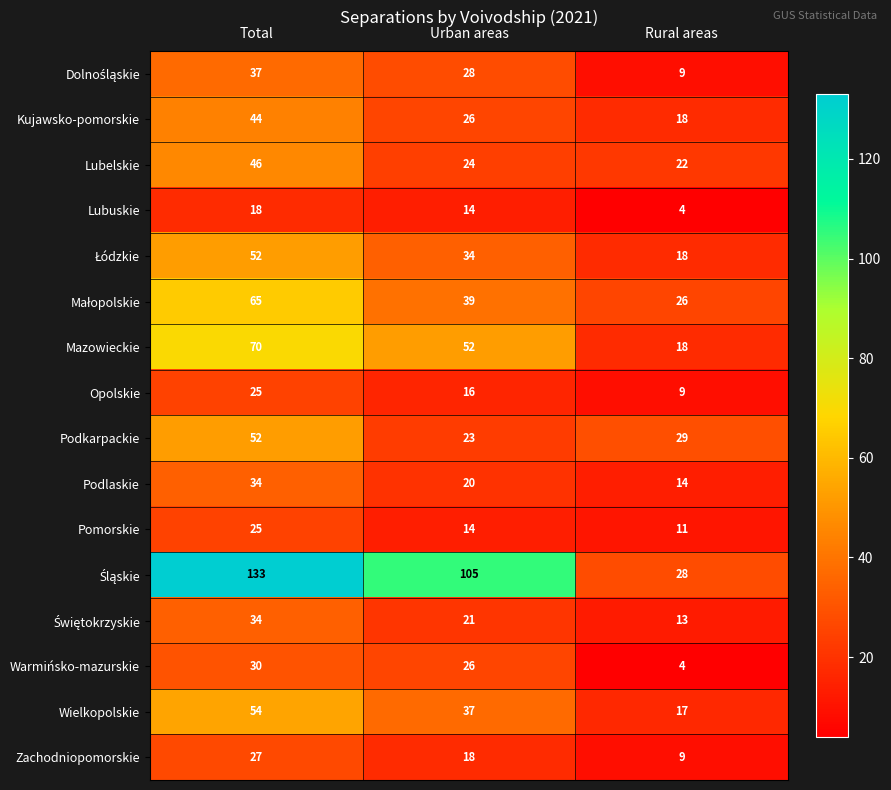

What is the difference between the highest and lowest values at Urban areas?

91